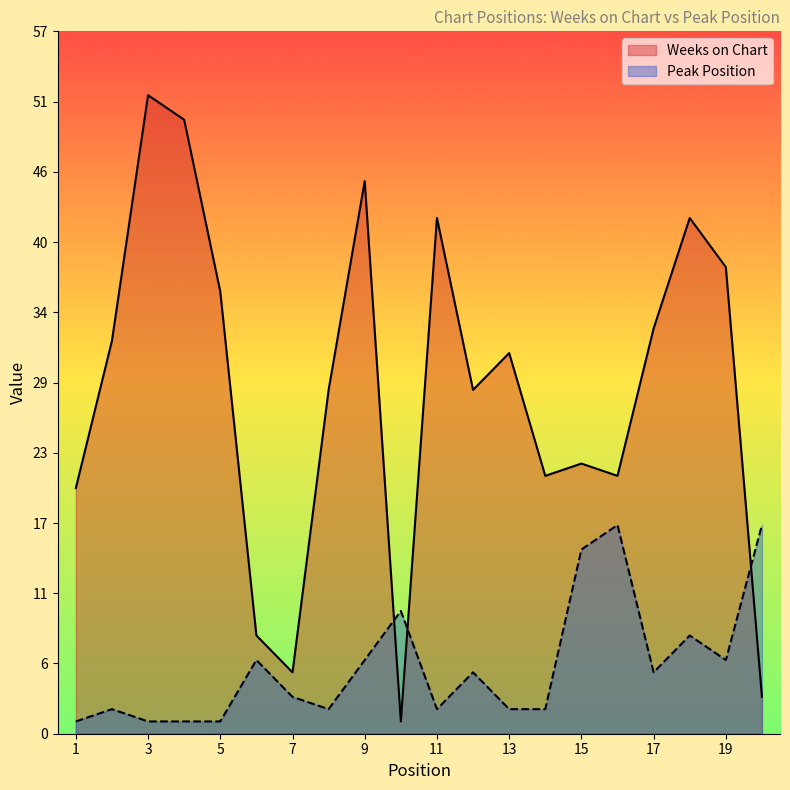

Is it true that Peak Position equals 2 at 14?

True